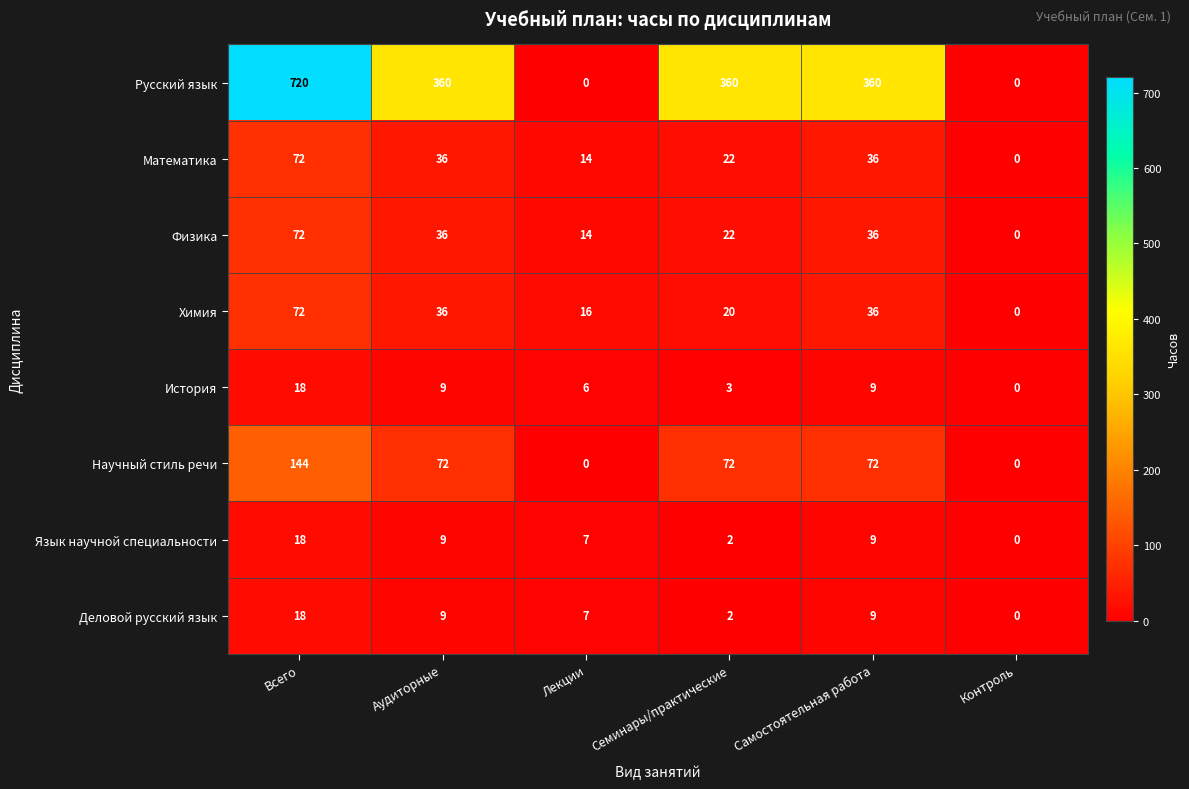

What is the highest value of the Язык научной специальности series?

18